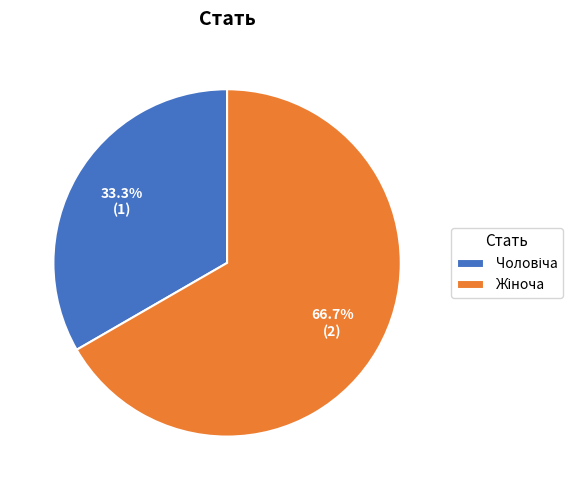

Is there any slice that represents more than half of the pie?

Yes